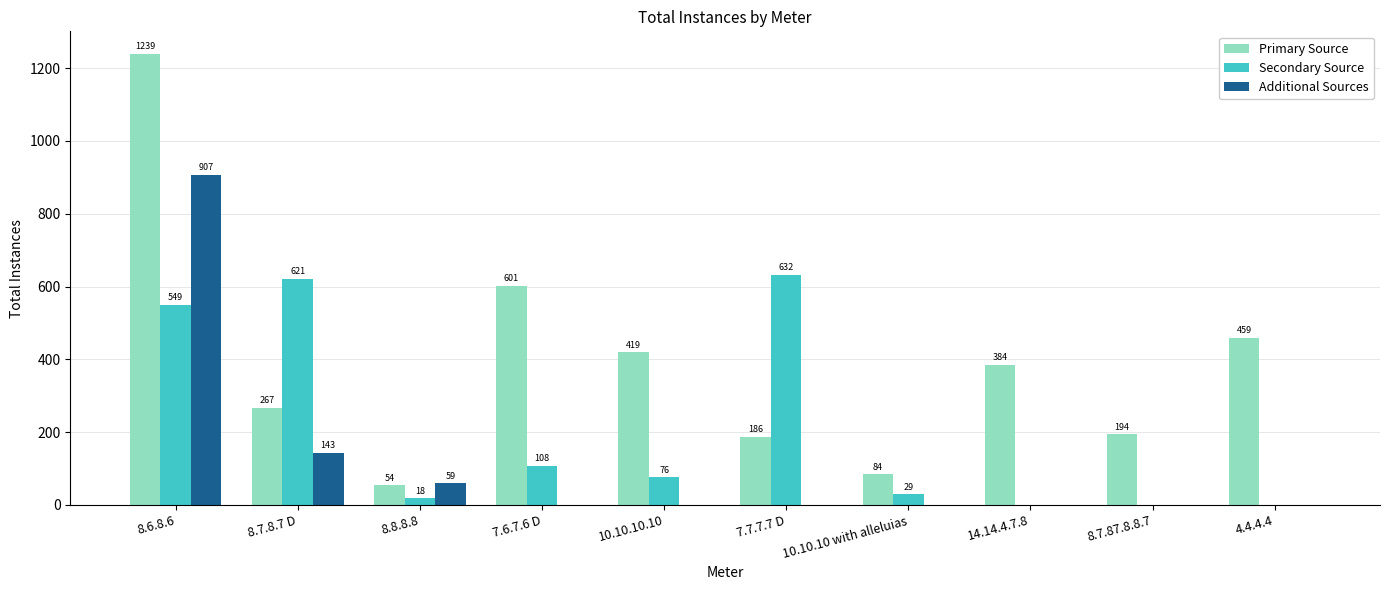

Is it true that Additional Sources equals -562 at 10.10.10 with alleluias?

False